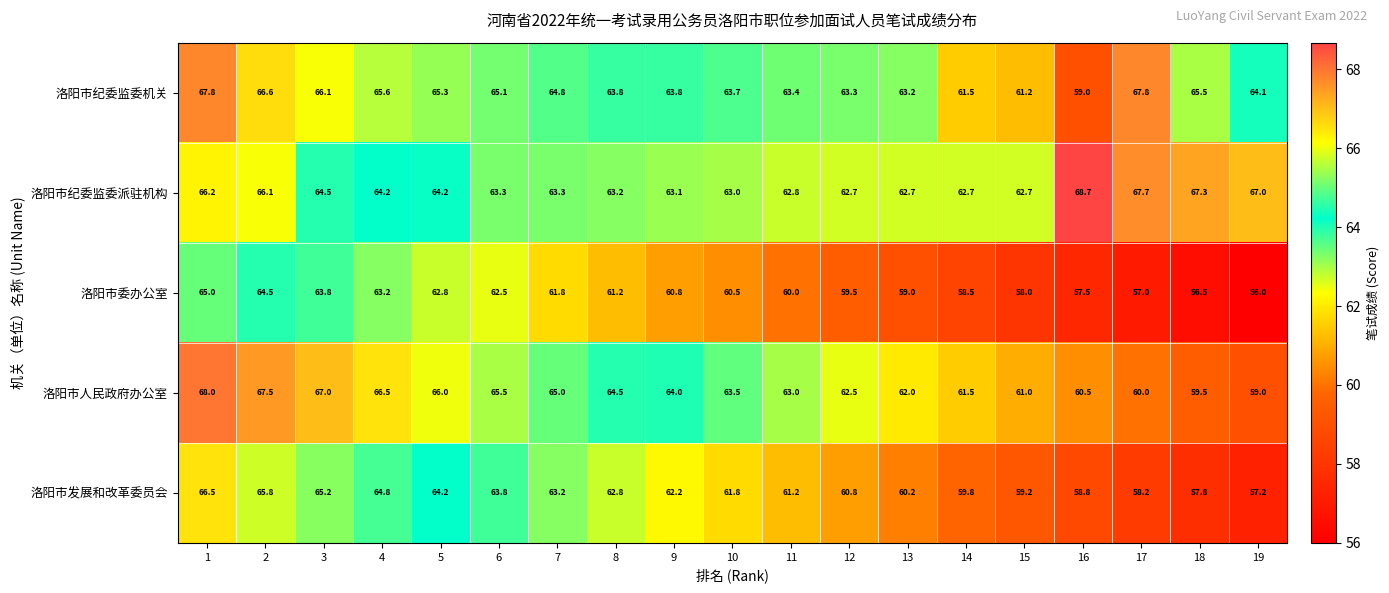

Which series has the widest spread of values?

洛阳市发展和改革委员会